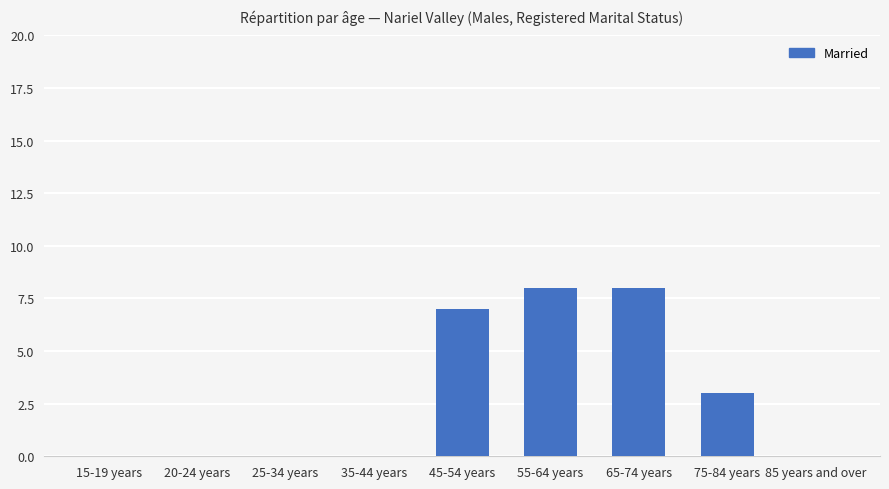

What is the sum of all values?

26